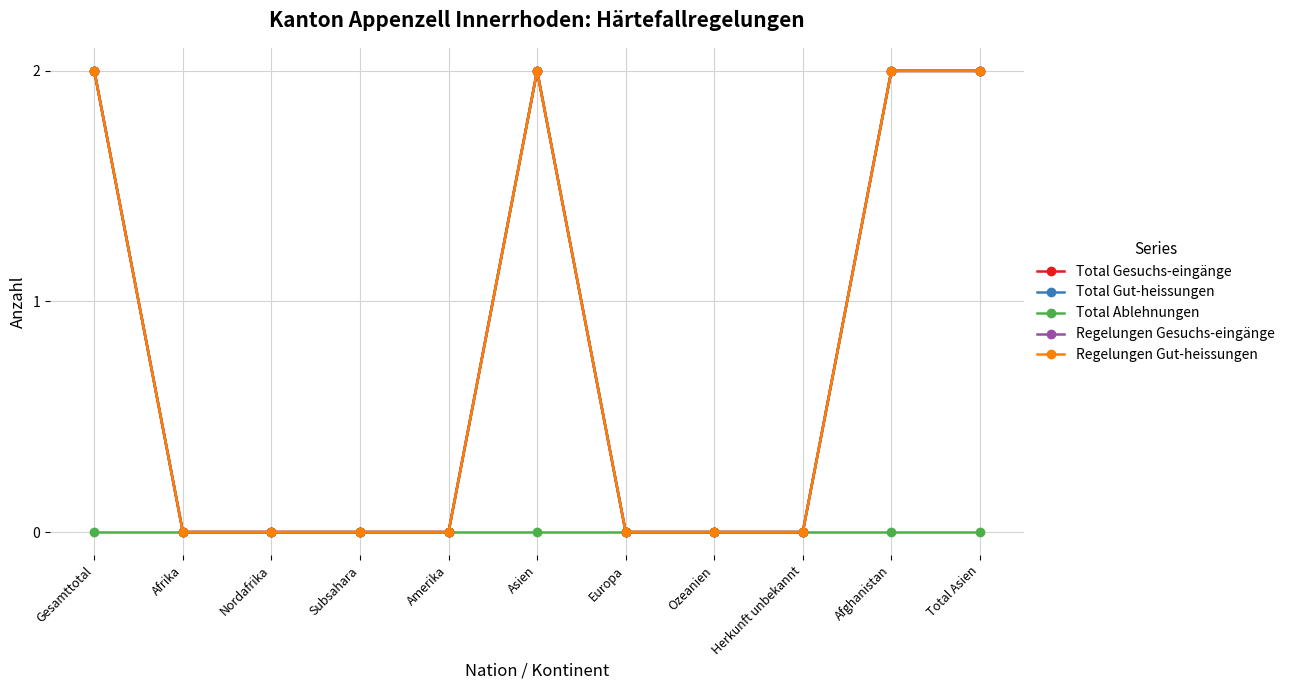

Is the value of Total Gut-heissungen at Afghanistan greater than the value of Total Gesuchs-eingänge at Amerika?

Yes